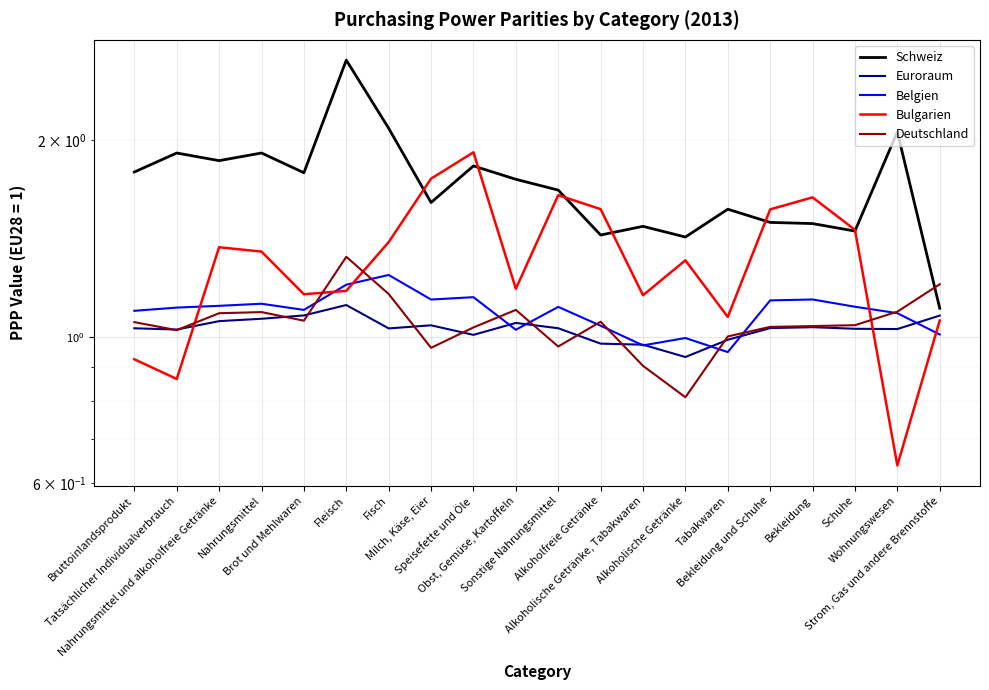

What are all the series names shown in the legend?

Schweiz, Euroraum, Belgien, Bulgarien, Deutschland